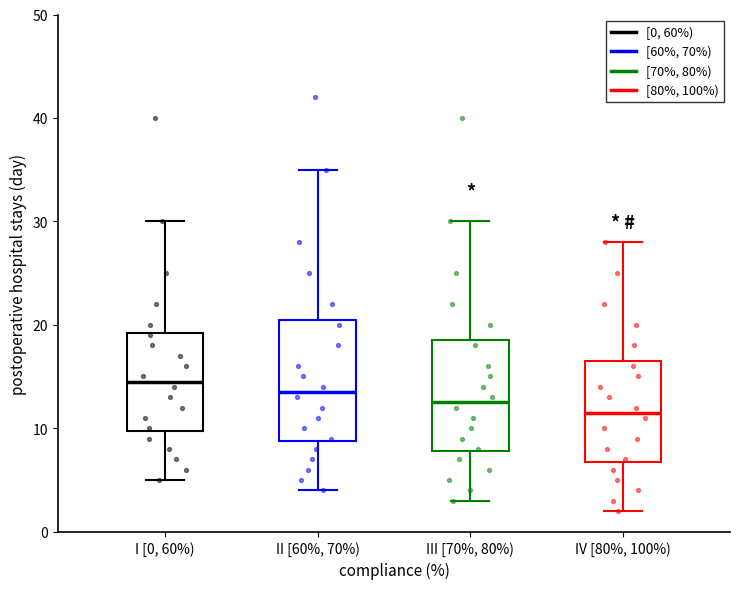

Where does the upper whisker of the box for II [60%, 70%) end on the y-axis? The values are not printed on the chart, so give them approximately, as read against the axis.

35